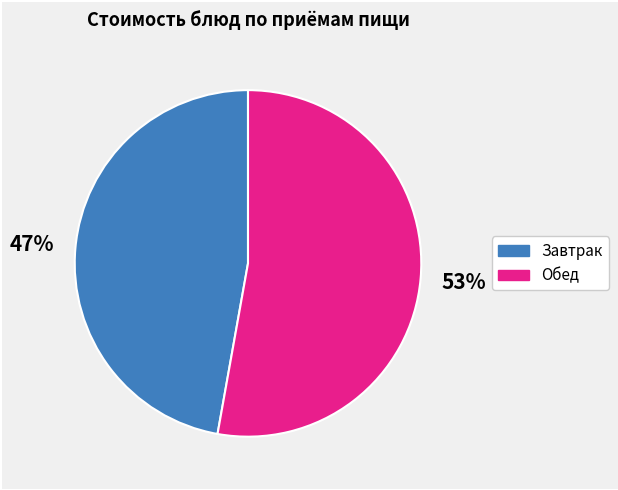

What is the smallest slice in the pie chart?

Завтрак